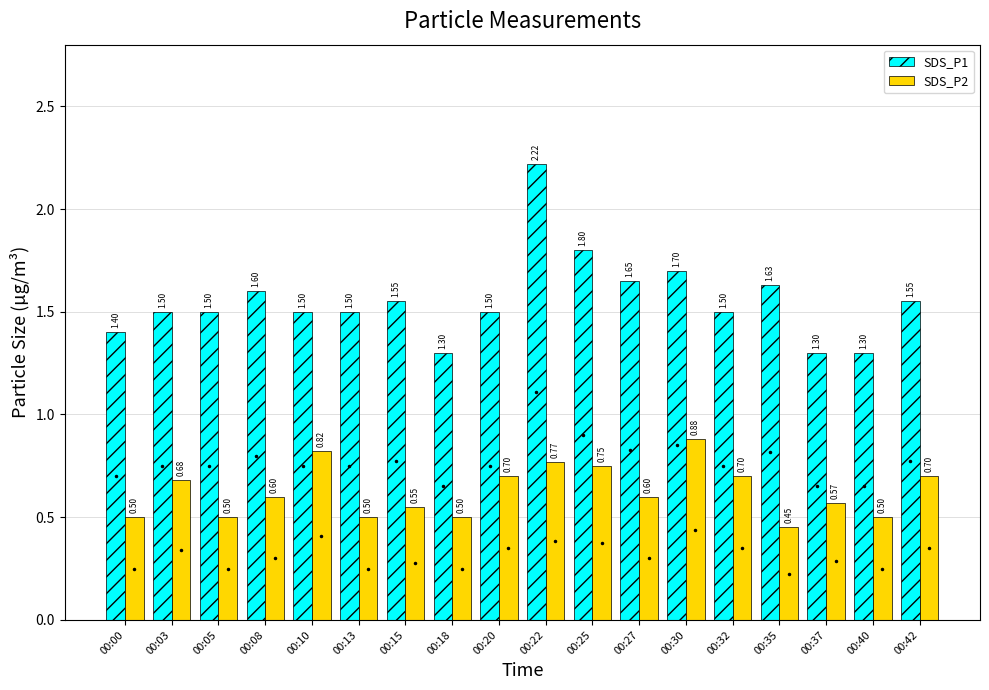

Does the chart contain any negative values?

No